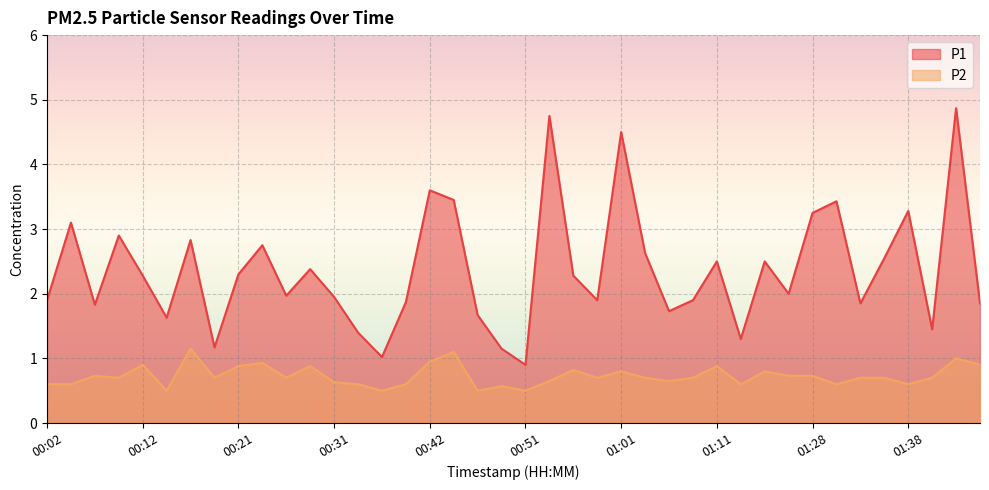

What is the sum of the P1 values at 00:56 and 00:47?

3.9